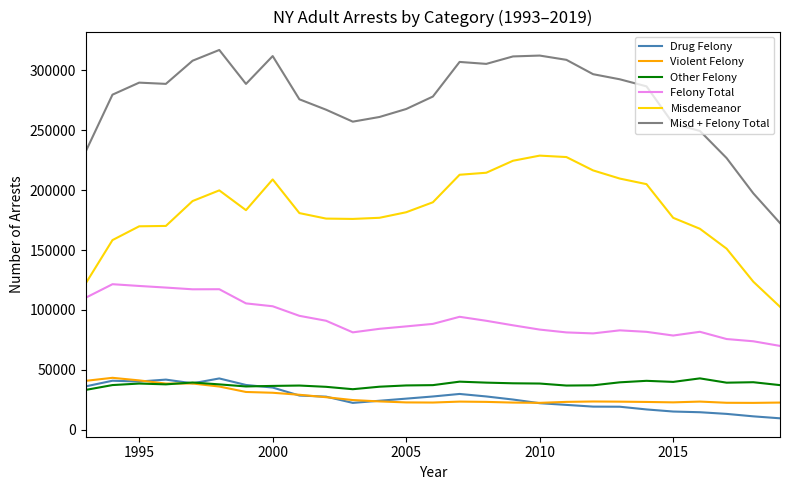

Which series has the largest total across all categories?

Misd + Felony Total